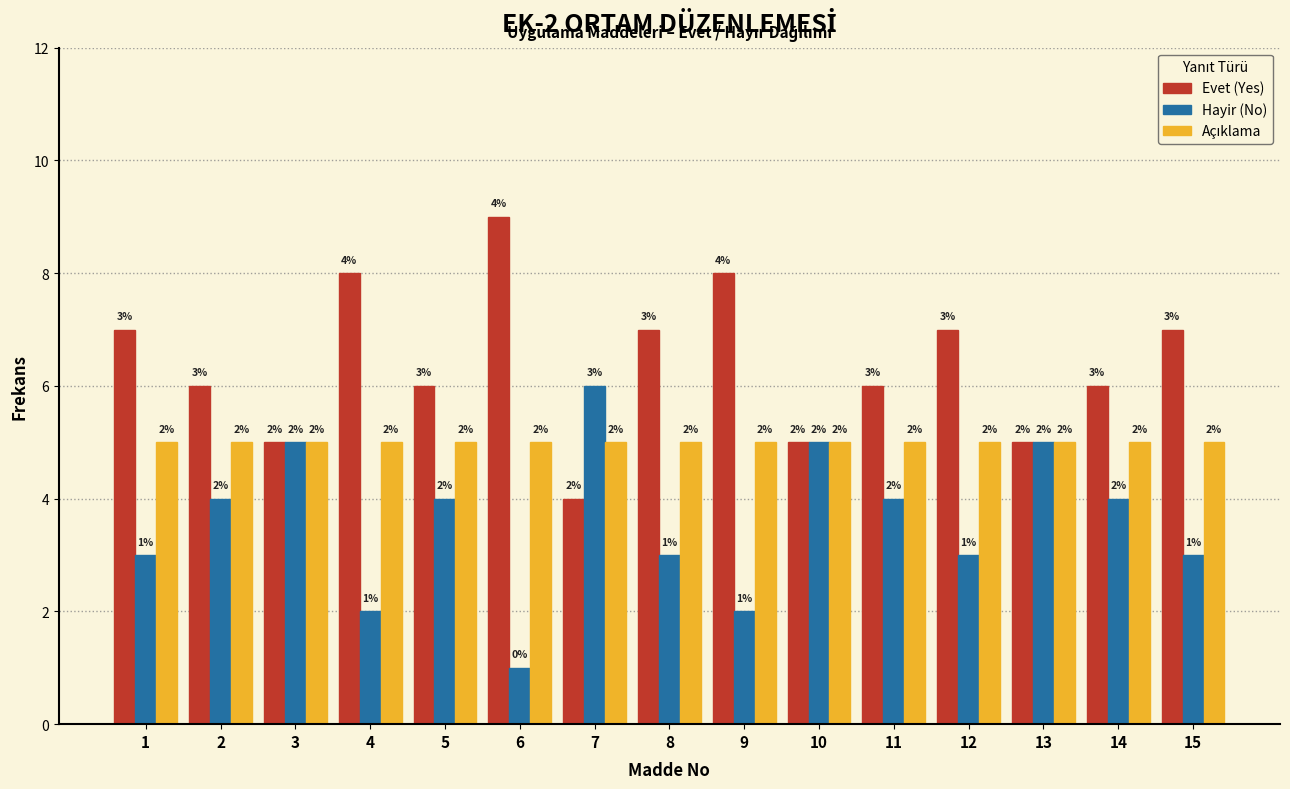

What is the sum of all Hayir (No) values?

54